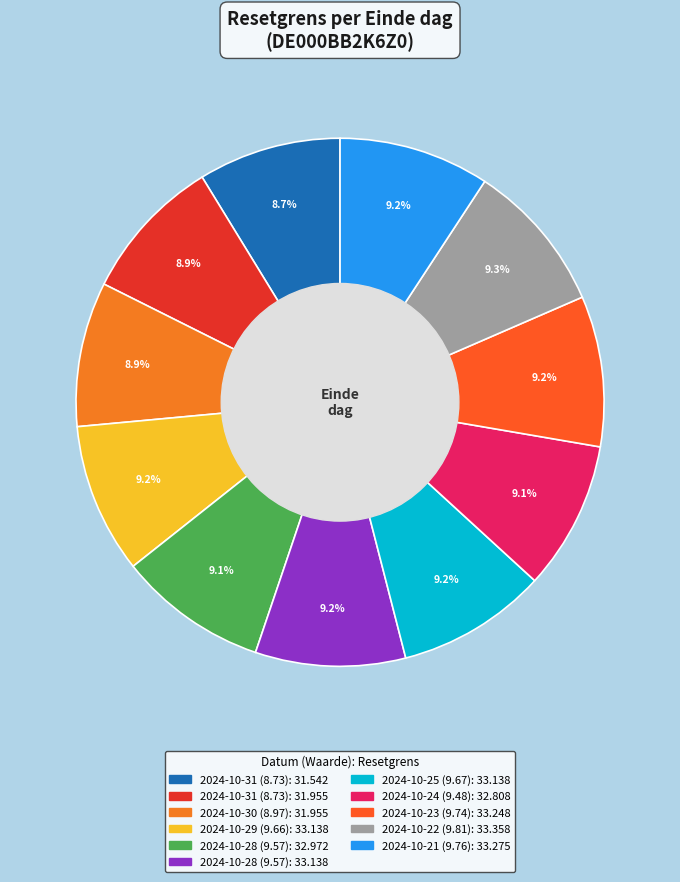

Count the number of slices in the pie.

11